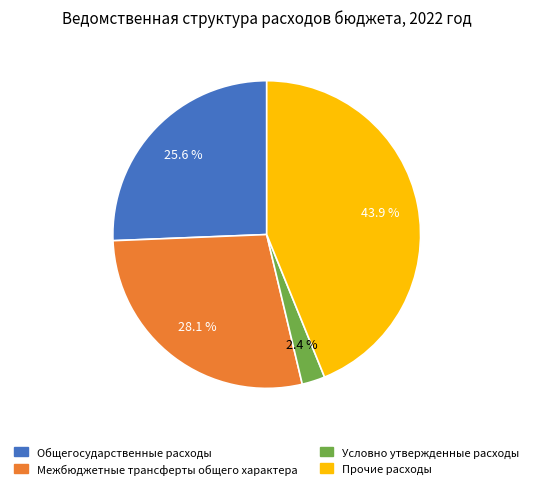

Is there a majority slice in this chart?

No